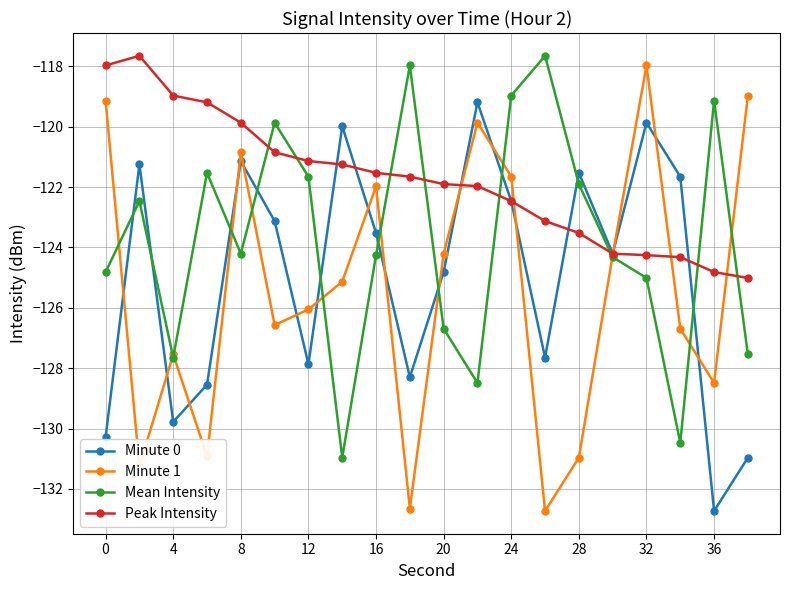

What is the value of the Minute 0 point at the 14th from the left?

-127.6